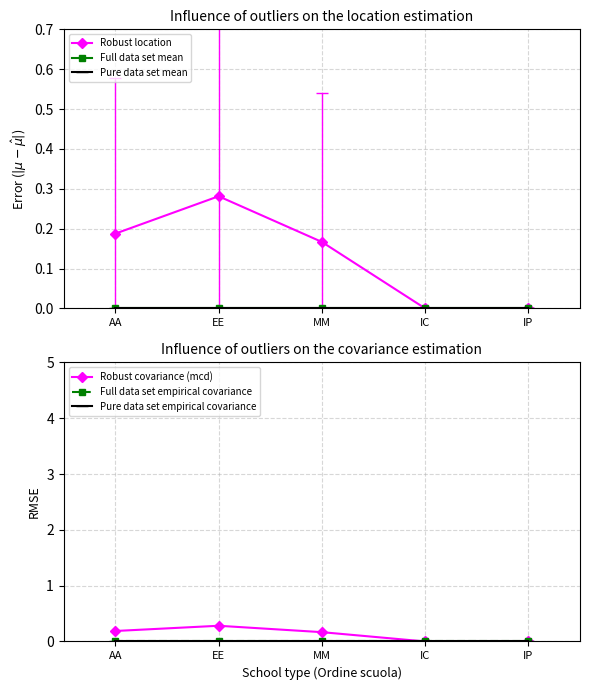

List the series in order of their peak value, highest first.

Robust location, Robust covariance (mcd), Full data set mean, Pure data set mean, Full data set empirical covariance, Pure data set empirical covariance